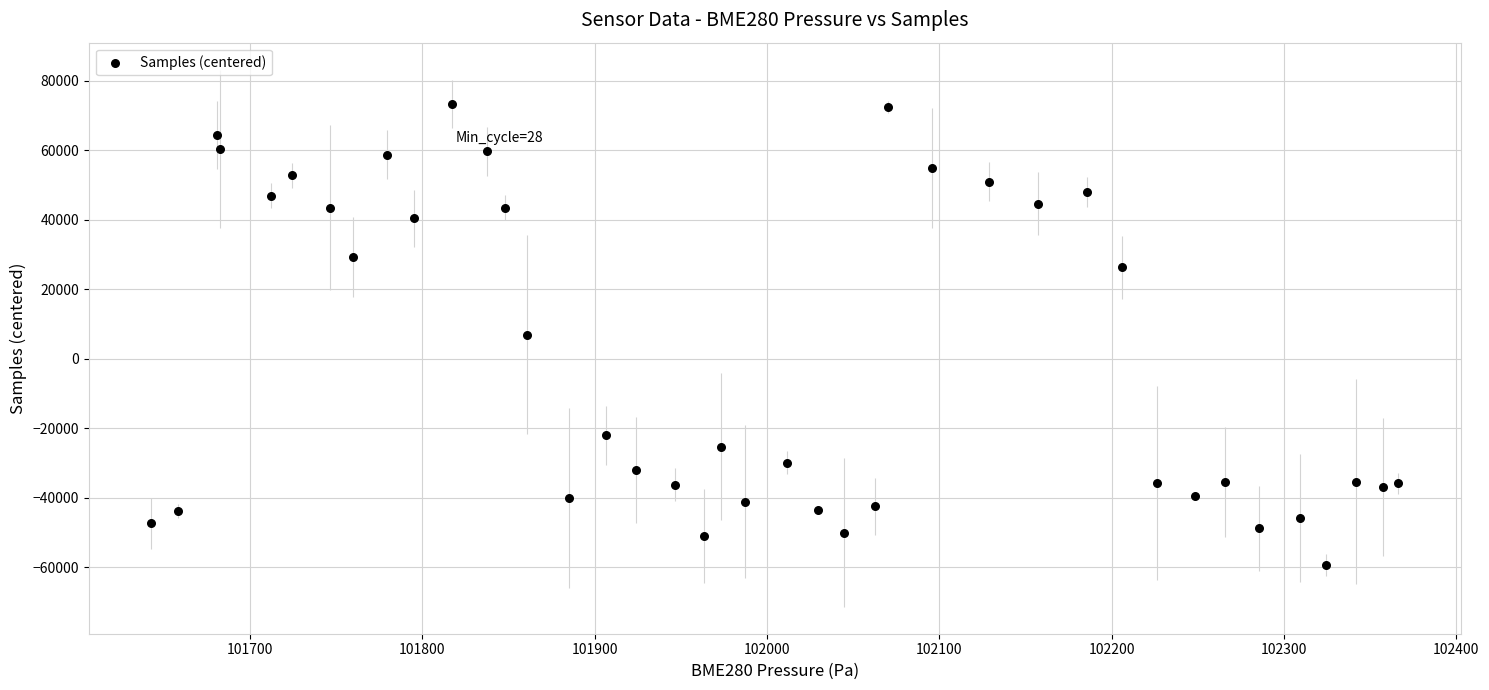

What is the range of Y values (max minus min)?

132603.0